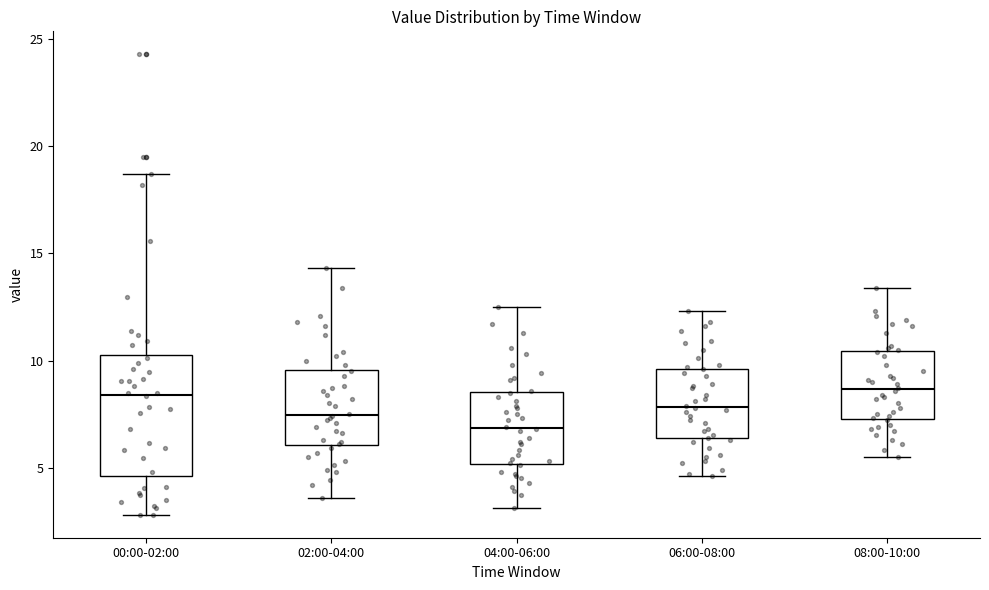

Comparing the boxes themselves (not the whiskers), which one is the tallest?

00:00-02:00